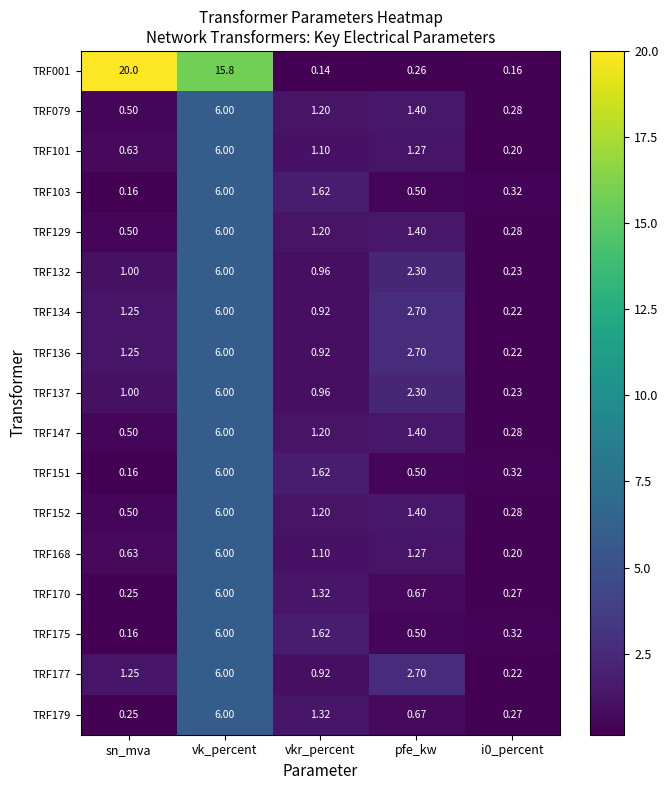

At which label does TRF177 reach its peak?

vk_percent